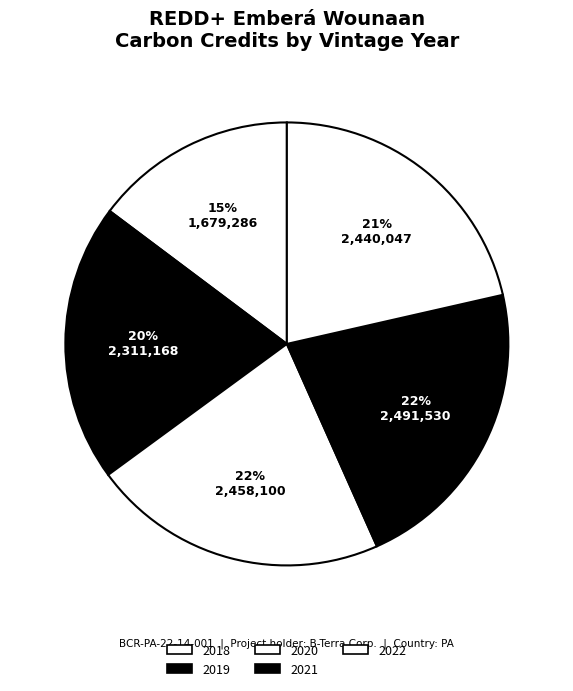

What is the largest slice in the pie chart?

2021 (2)